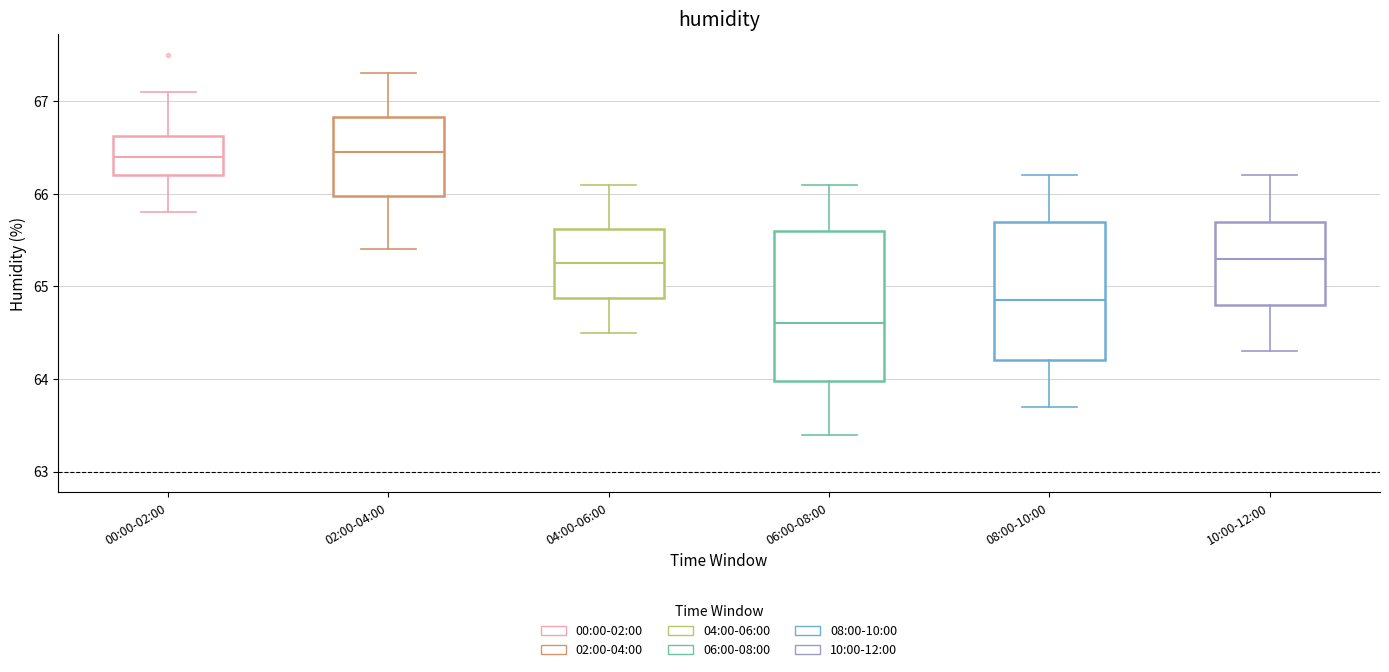

Reading left to right, transcribe this box plot: for each box, give where its median line is, the range the box spans, and where its two whiskers end, as read against the y-axis. The values are not printed on the chart, so give them approximately, as read against the axis.

00:00-02:00: median 66.4, box 66.2 to 66.6, whiskers 65.8 to 67.1
02:00-04:00: median 66.5, box 66.0 to 66.8, whiskers 65.4 to 67.3
04:00-06:00: median 65.3, box 64.9 to 65.6, whiskers 64.5 to 66.1
06:00-08:00: median 64.6, box 64.0 to 65.6, whiskers 63.4 to 66.1
08:00-10:00: median 64.9, box 64.2 to 65.7, whiskers 63.7 to 66.2
10:00-12:00: median 65.3, box 64.8 to 65.7, whiskers 64.3 to 66.2